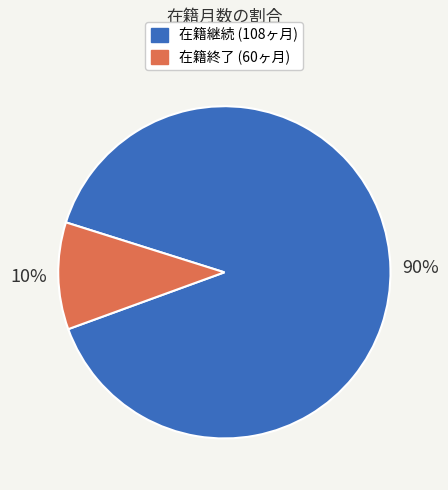

How many segments does this pie chart have?

2